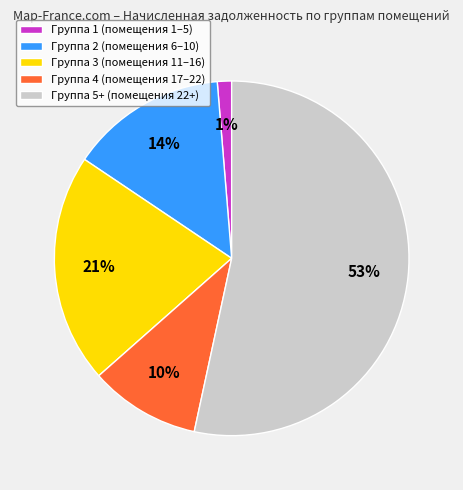

Rank the categories by value from highest to lowest.

Группа 5+ (помещения 22+), Группа 3 (помещения 11–16), Группа 2 (помещения 6–10), Группа 4 (помещения 17–22), Группа 1 (помещения 1–5)